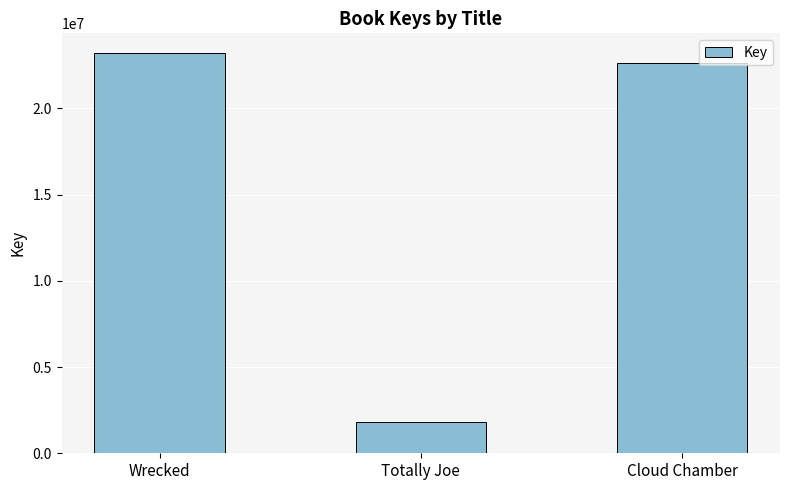

True or false: the data shows 36102503 at Cloud Chamber.

False